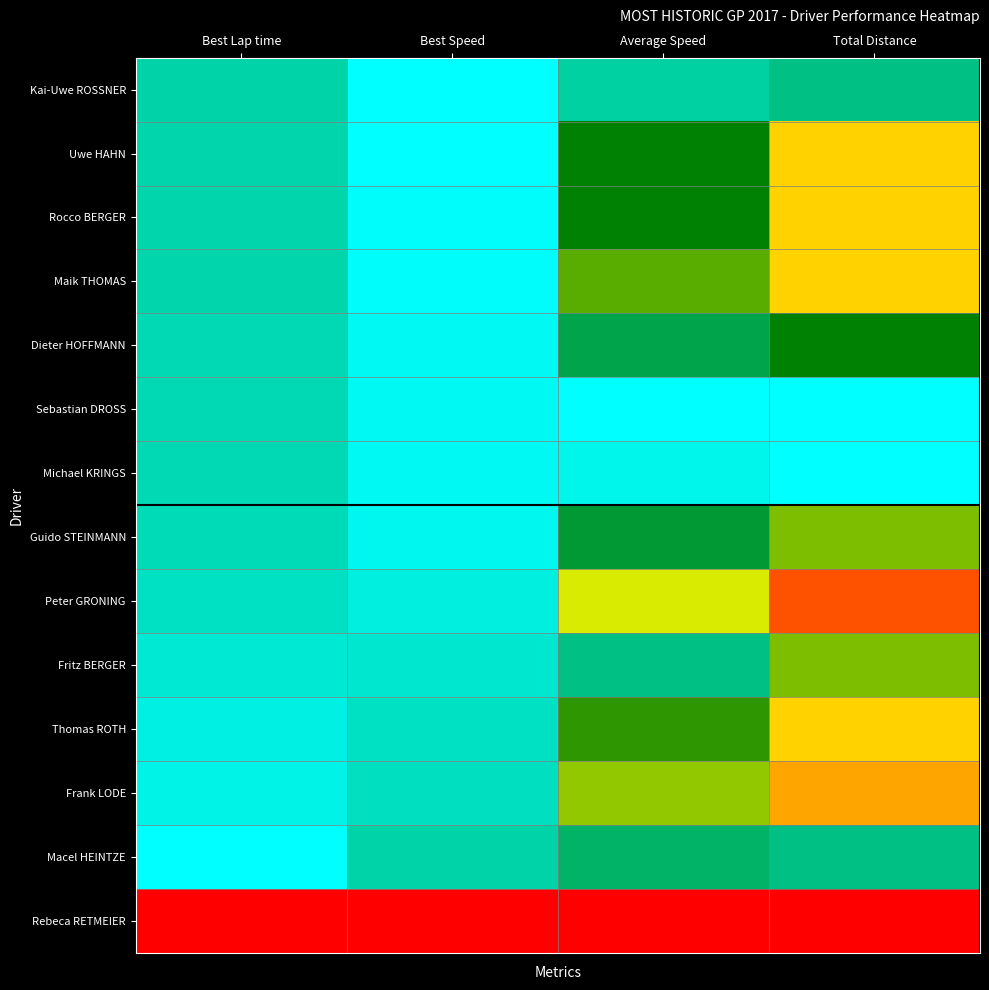

Reading left to right, transcribe all the data shown in this chart.

Kai-Uwe ROSSNER: Best Lap time=0.9	Best Speed=1.0	Average Speed=0.9	Total Distance=0.9
Uwe HAHN: Best Lap time=0.9	Best Speed=1.0	Average Speed=0.8	Total Distance=0.4
Rocco BERGER: Best Lap time=0.9	Best Speed=1.0	Average Speed=0.8	Total Distance=0.4
Maik THOMAS: Best Lap time=0.9	Best Speed=1.0	Average Speed=0.7	Total Distance=0.4
Dieter HOFFMANN: Best Lap time=0.9	Best Speed=1.0	Average Speed=0.8	Total Distance=0.8
Sebastian DROSS: Best Lap time=0.9	Best Speed=1.0	Average Speed=1.0	Total Distance=1.0
Michael KRINGS: Best Lap time=0.9	Best Speed=1.0	Average Speed=1.0	Total Distance=1.0
Guido STEINMANN: Best Lap time=0.9	Best Speed=1.0	Average Speed=0.8	Total Distance=0.6
Peter GRONING: Best Lap time=0.9	Best Speed=1.0	Average Speed=0.5	Total Distance=0.1
Fritz BERGER: Best Lap time=1.0	Best Speed=1.0	Average Speed=0.9	Total Distance=0.6
Thomas ROTH: Best Lap time=1.0	Best Speed=0.9	Average Speed=0.7	Total Distance=0.4
Frank LODE: Best Lap time=1.0	Best Speed=0.9	Average Speed=0.6	Total Distance=0.2
Macel HEINTZE: Best Lap time=1.0	Best Speed=0.9	Average Speed=0.8	Total Distance=0.9
Rebeca RETMEIER: Best Lap time=0.0	Best Speed=0.0	Average Speed=0.0	Total Distance=0.0